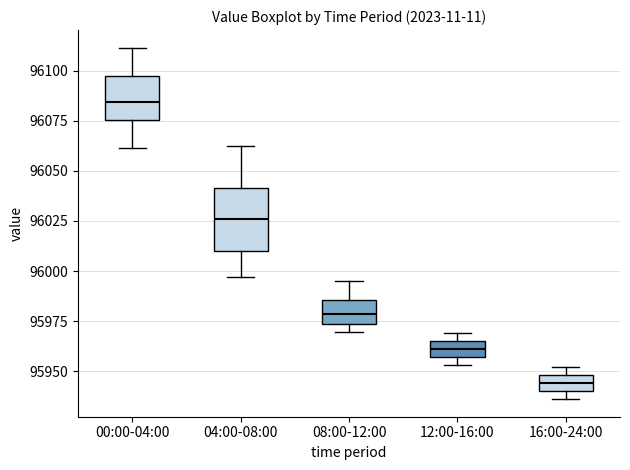

Comparing the boxes themselves (not the whiskers), which one is the tallest?

04:00-08:00